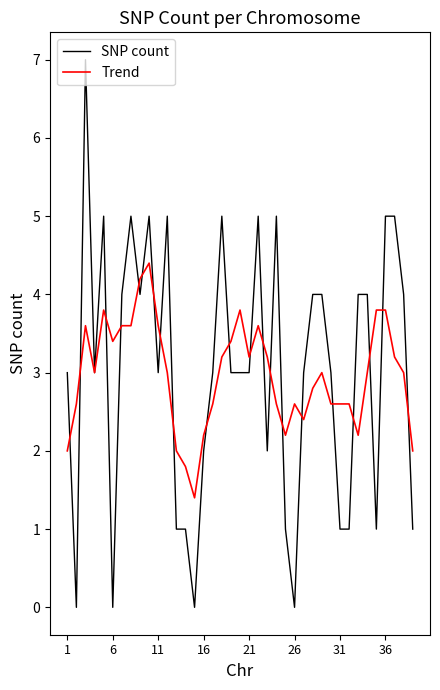

What is the maximum value shown in the chart?

7.0